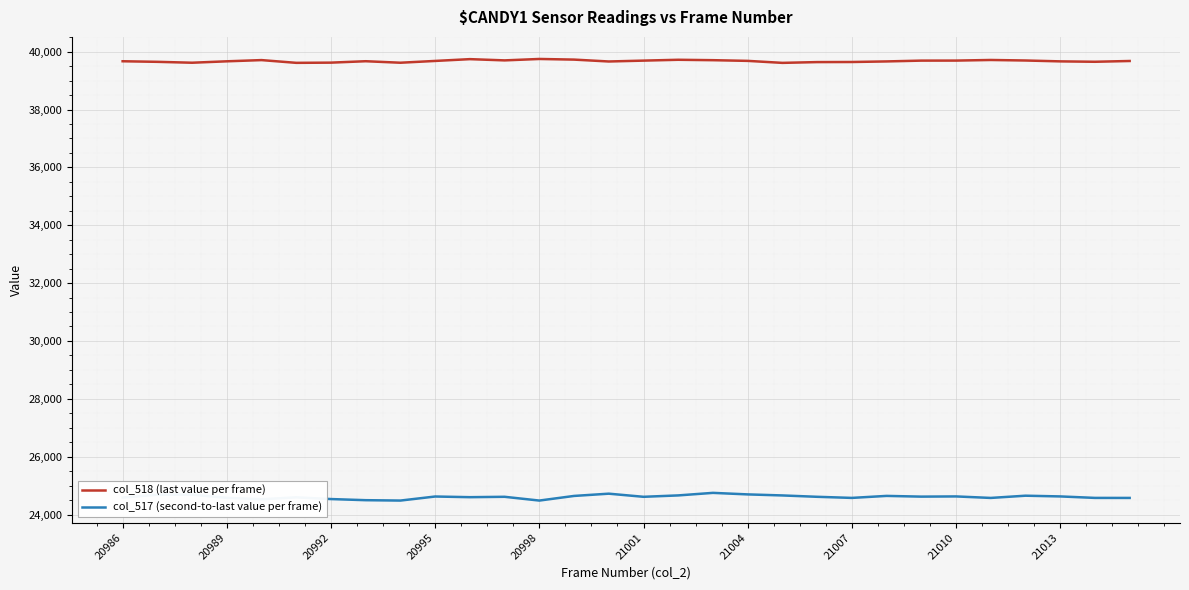

List the series in order of their peak value, highest first.

col_518 (last value per frame), col_517 (second-to-last value per frame)